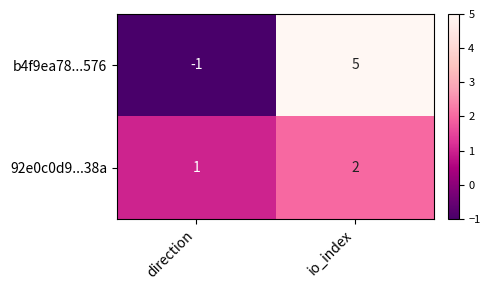

What is the maximum value shown in the chart?

5